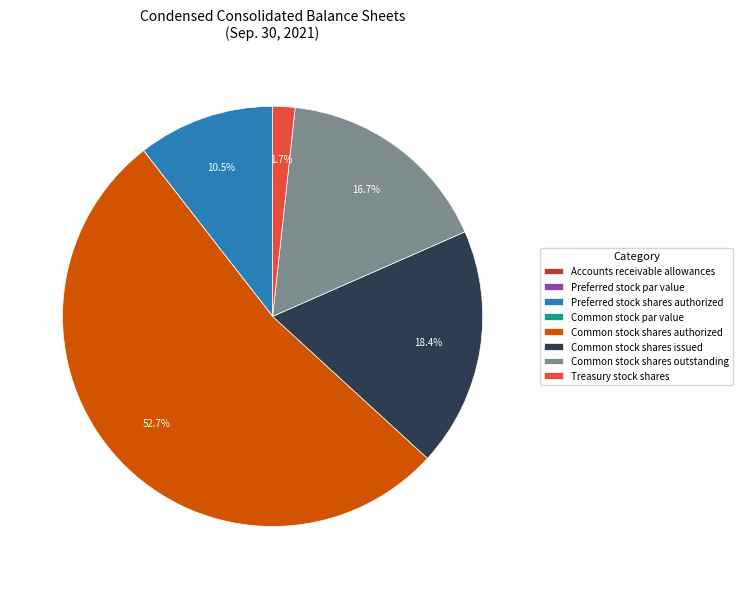

Which category has the biggest portion of the pie?

Common stock shares authorized